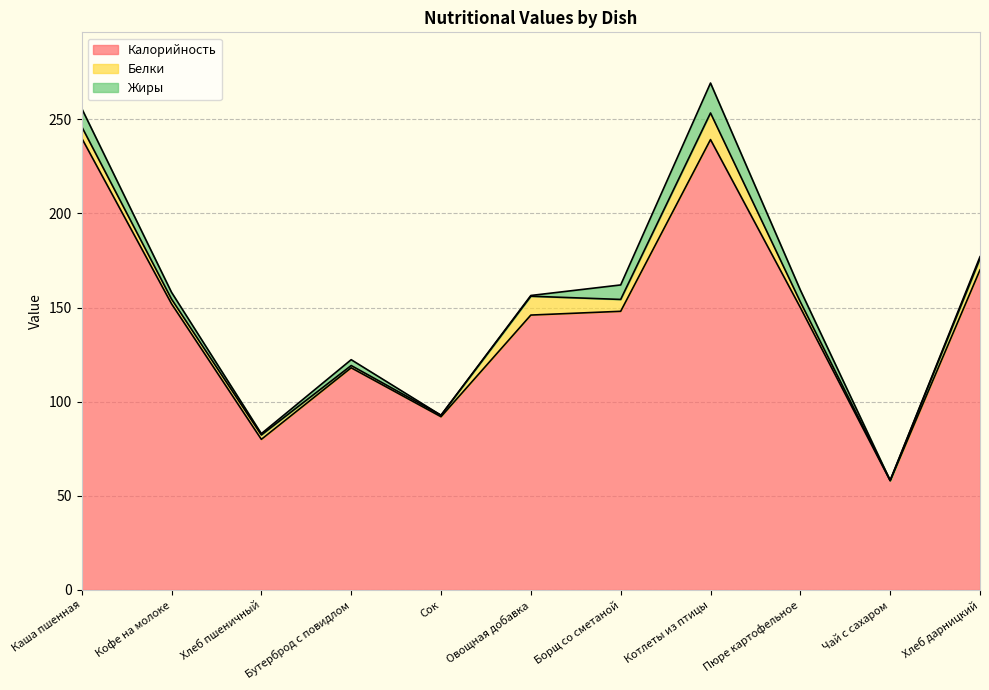

List the series in order of their peak value, lowest first.

Белки, Жиры, Калорийность